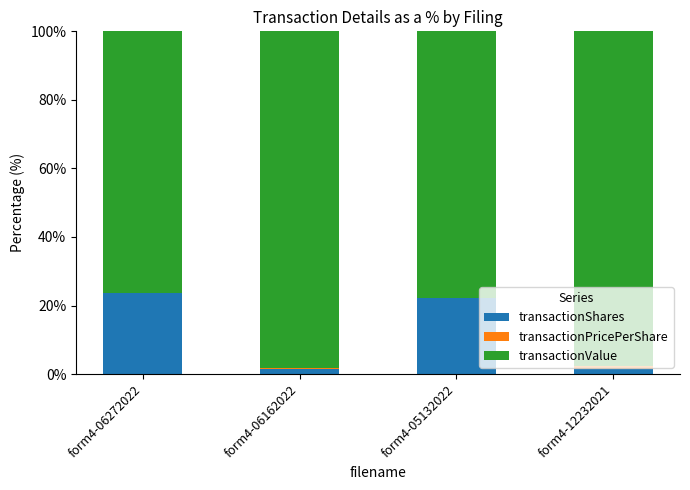

The value of transactionShares at form4-06272022 is 37.2. True or false?

False